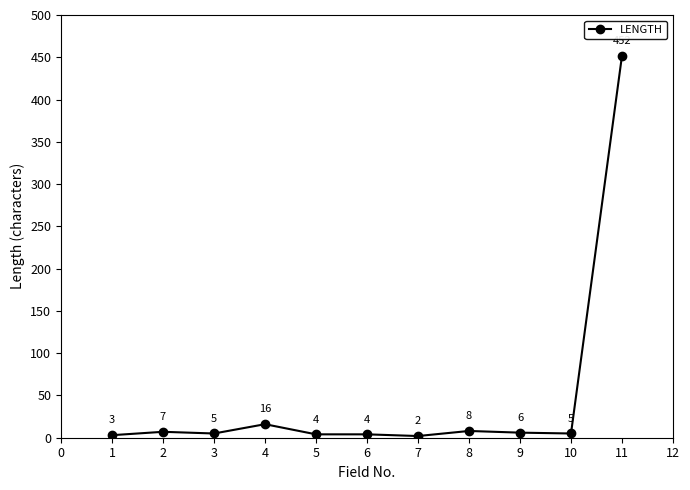

True or false: the data shows 3 at 1.

True